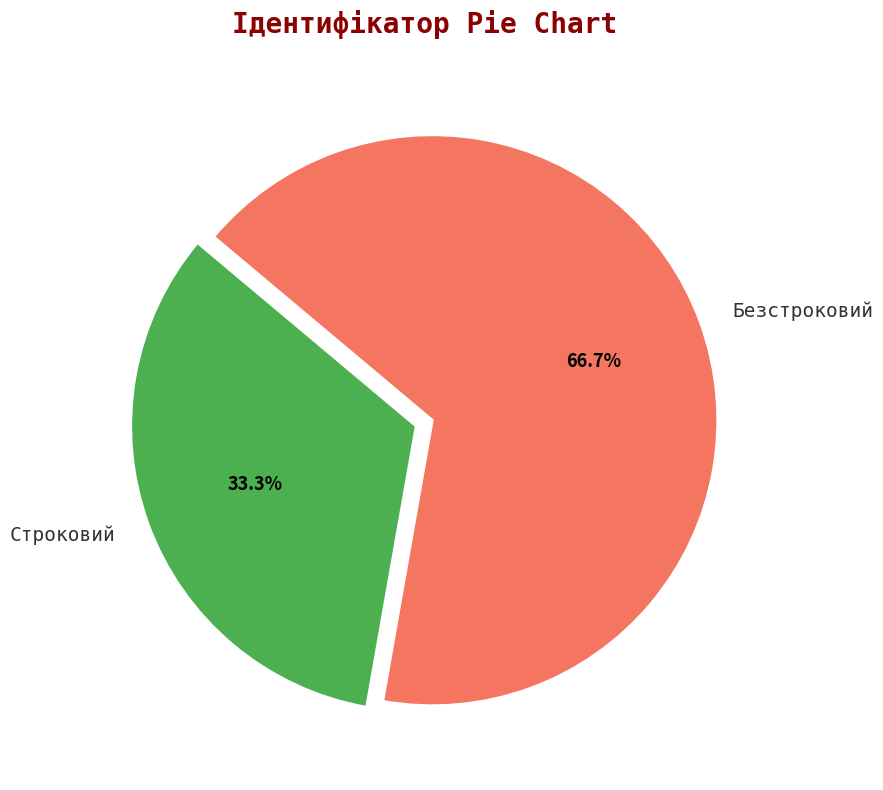

To the nearest percent, what percentage of the pie is Строковий?

33%